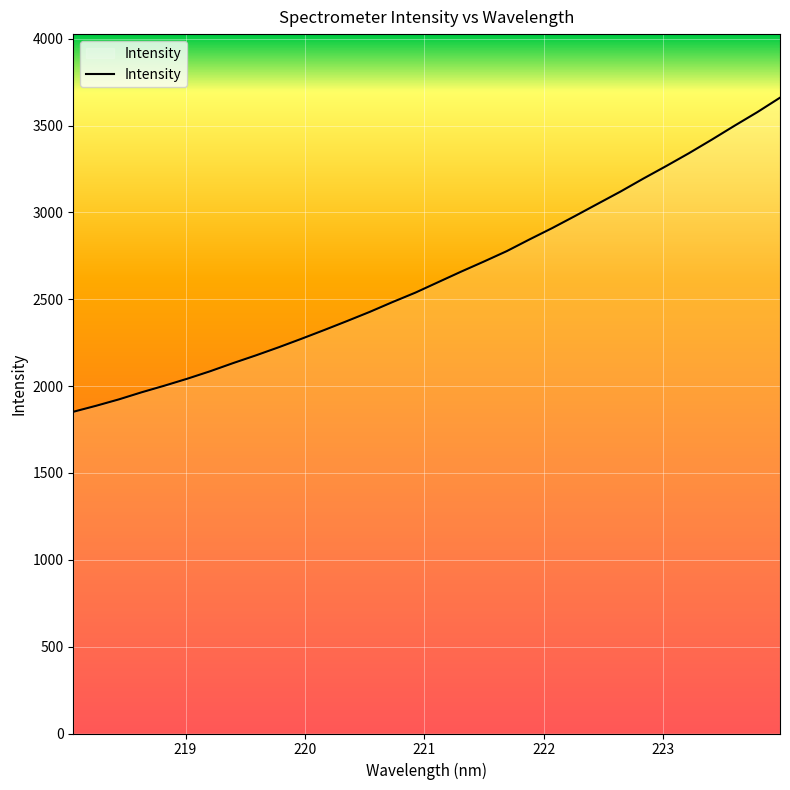

What is the smallest value displayed?

1852.2